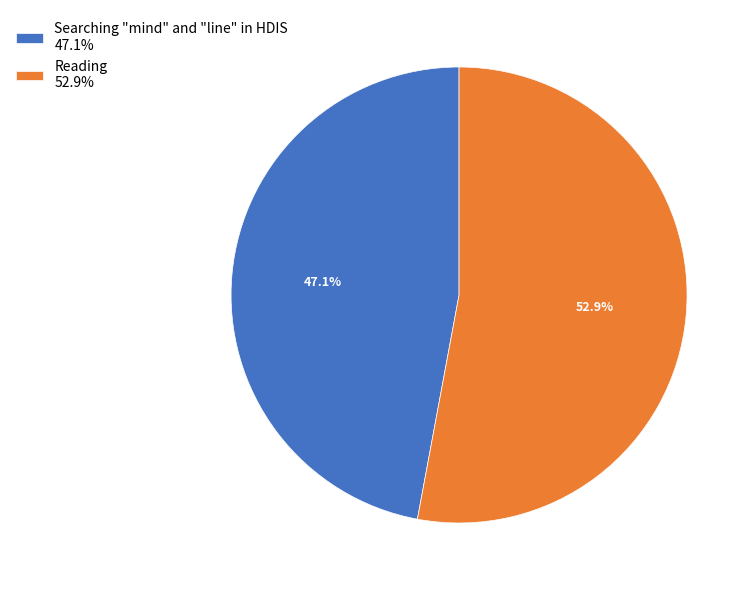

How many segments does this pie chart have?

2